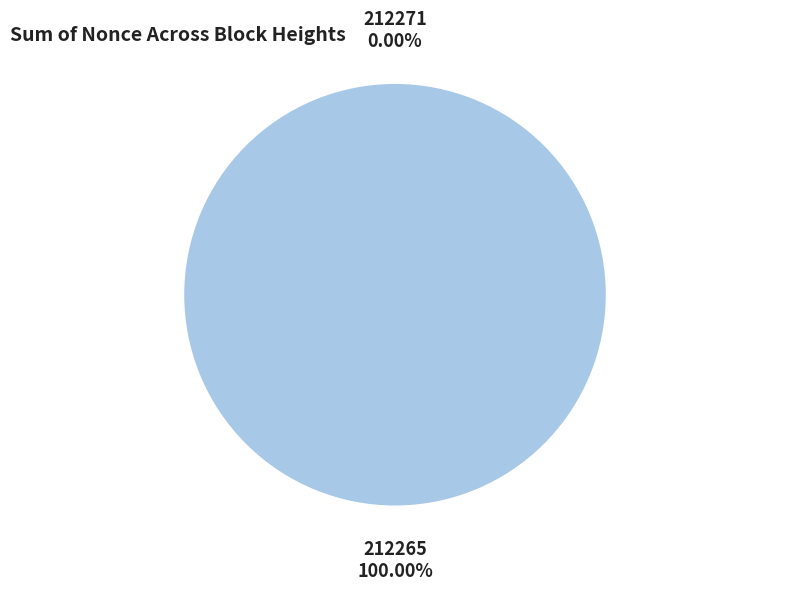

Count the number of slices in the pie.

2